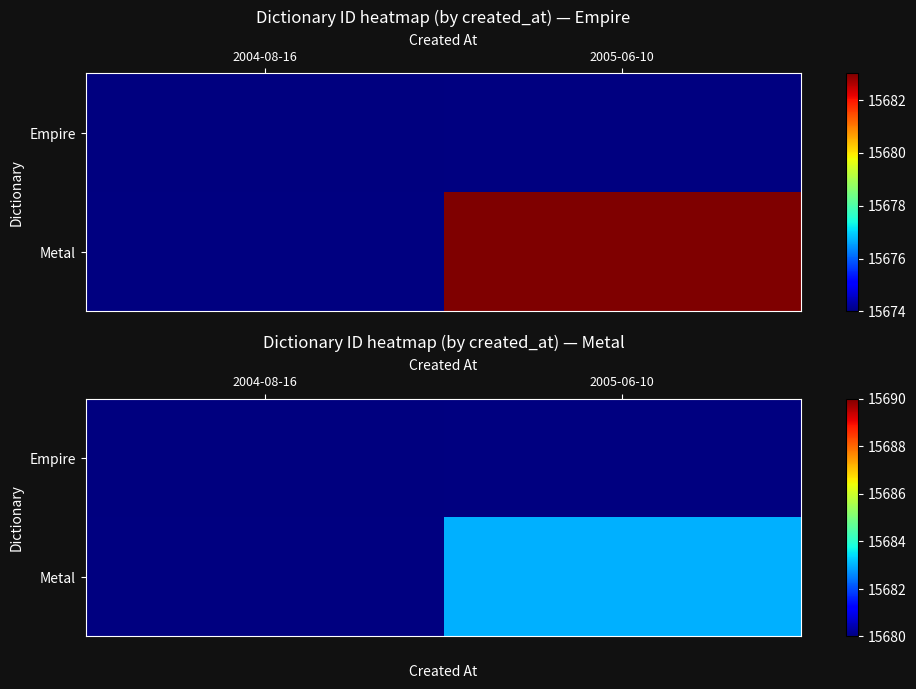

Which series has the largest range (max minus min)?

Empire